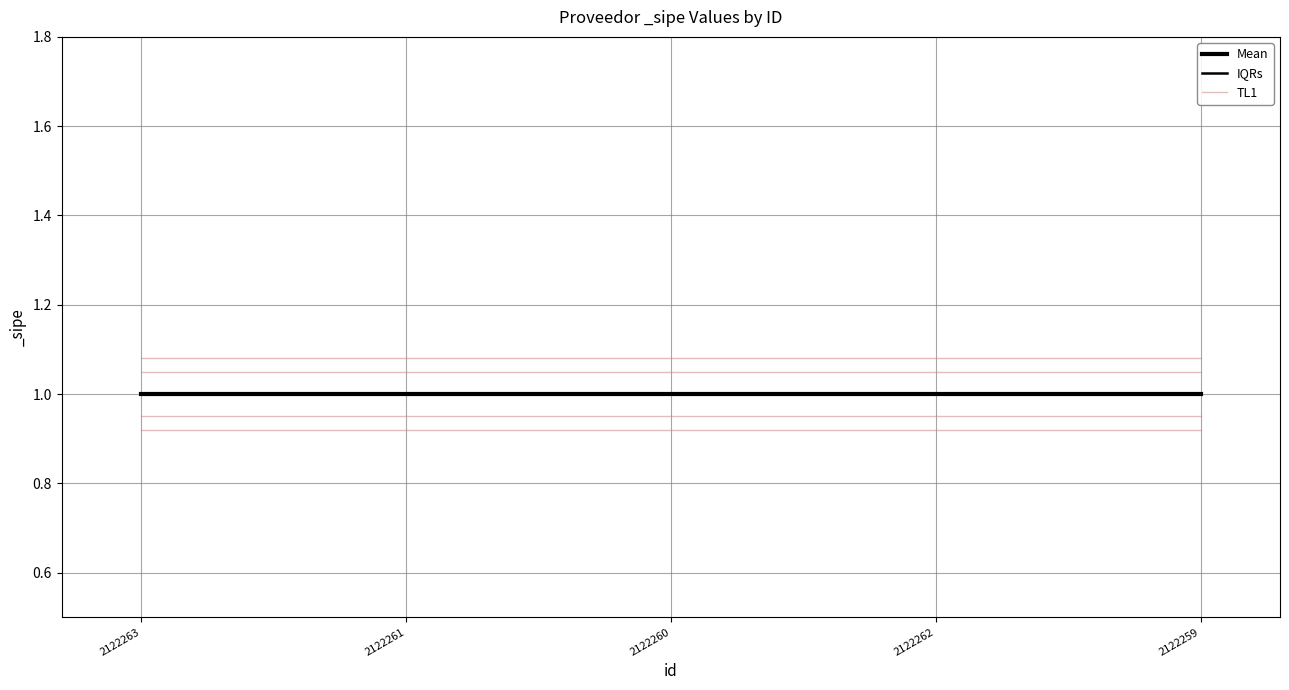

What is the value of the IQRs point at the 3rd from the left?

1.0